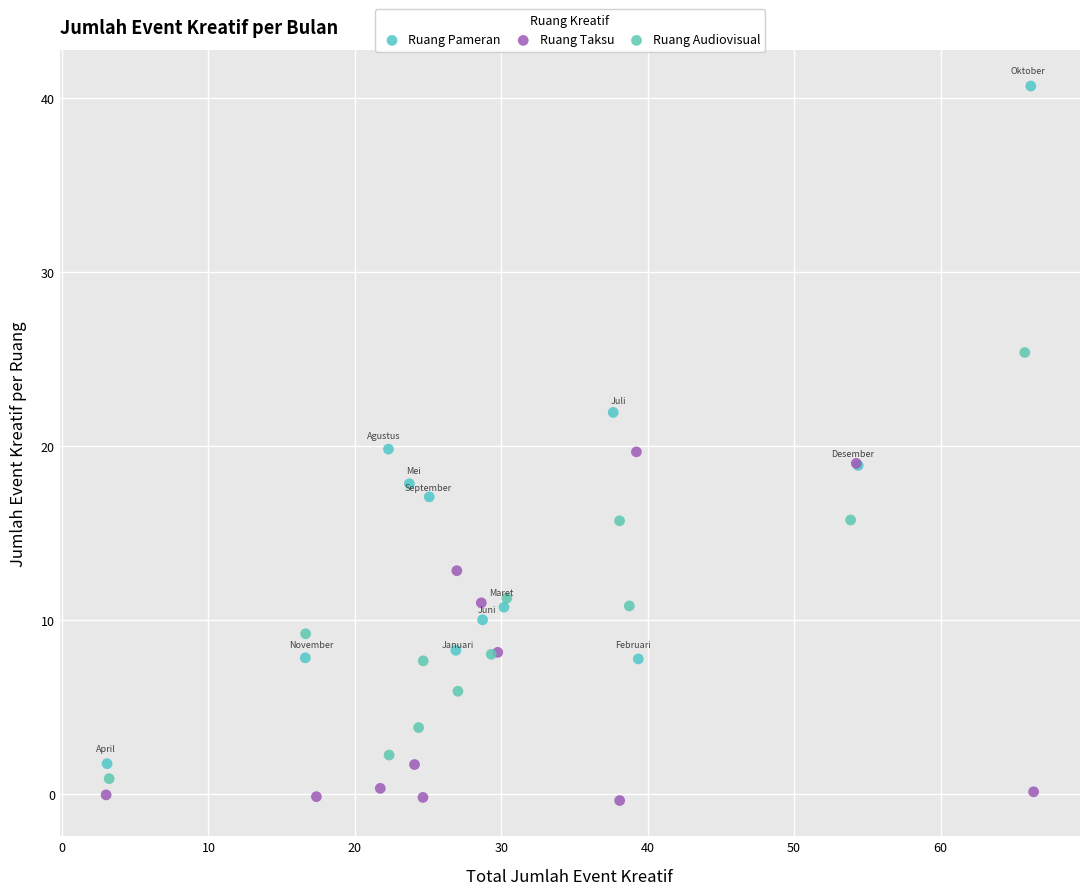

Which series reaches the maximum Y coordinate?

Ruang Pameran